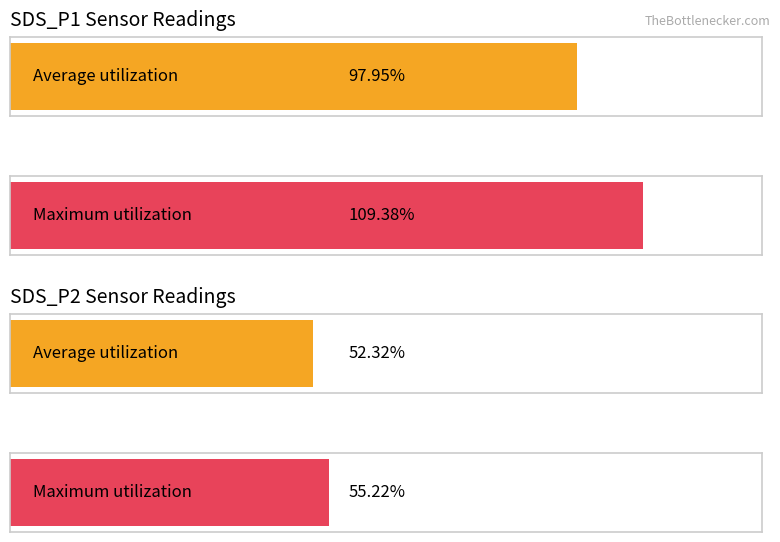

Rank the series by their average value, from highest to lowest.

Maximum utilization, Average utilization